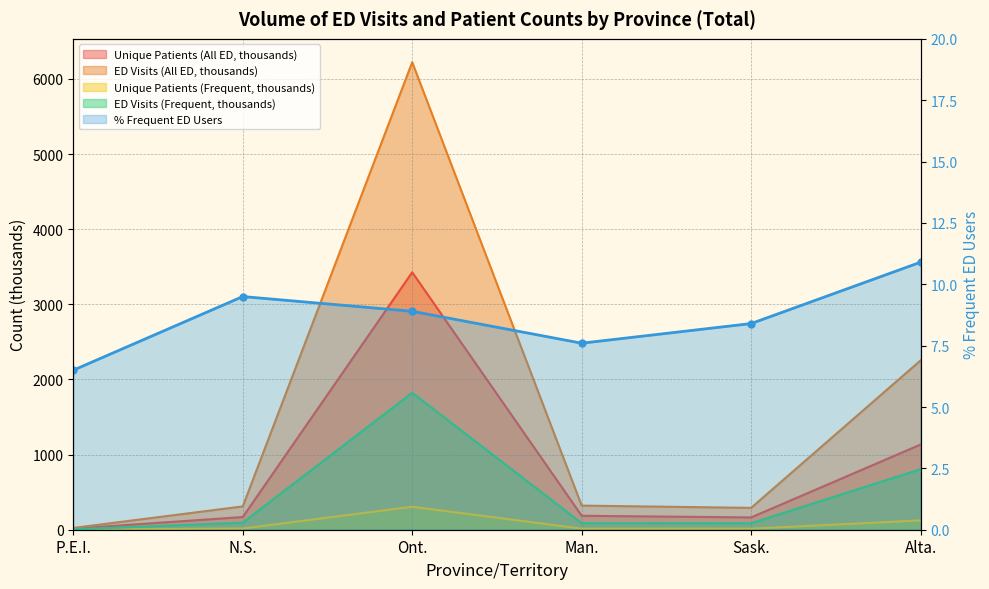

At how many categories does at least one series exceed 1741?

2